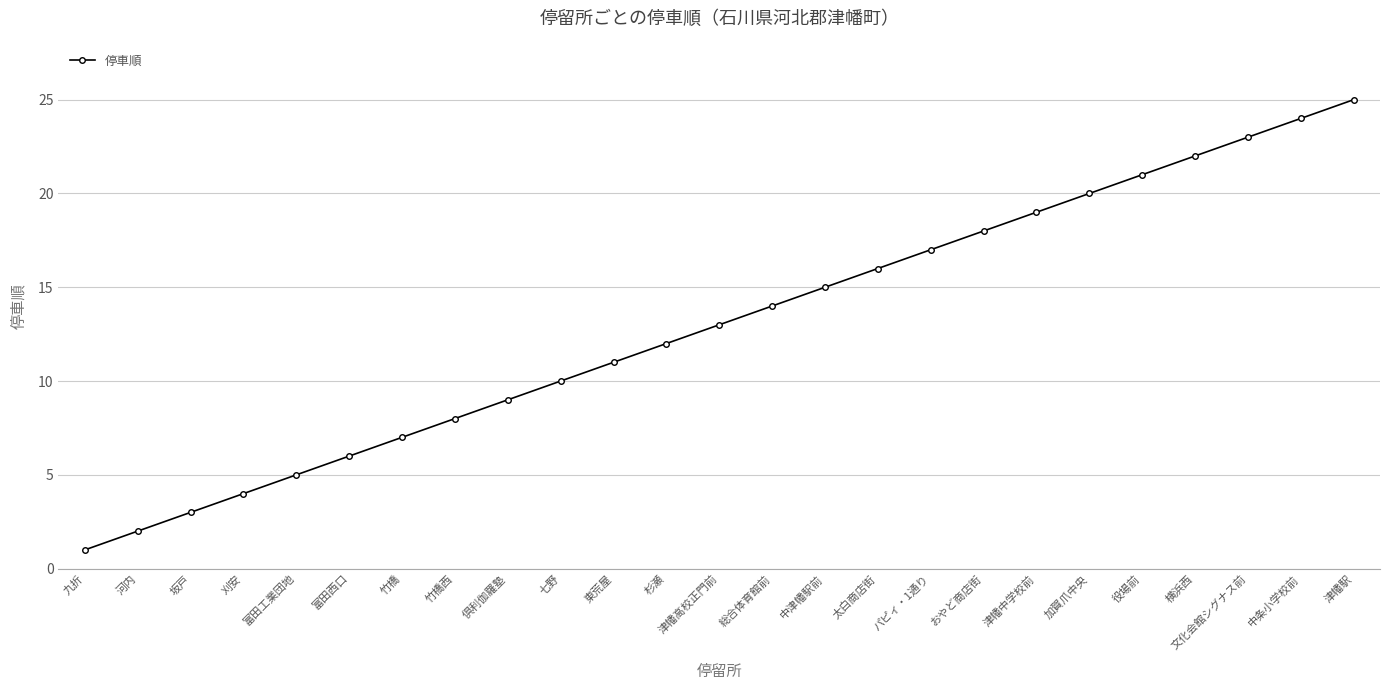

True or false: the data has more than 1 interior local peaks.

False